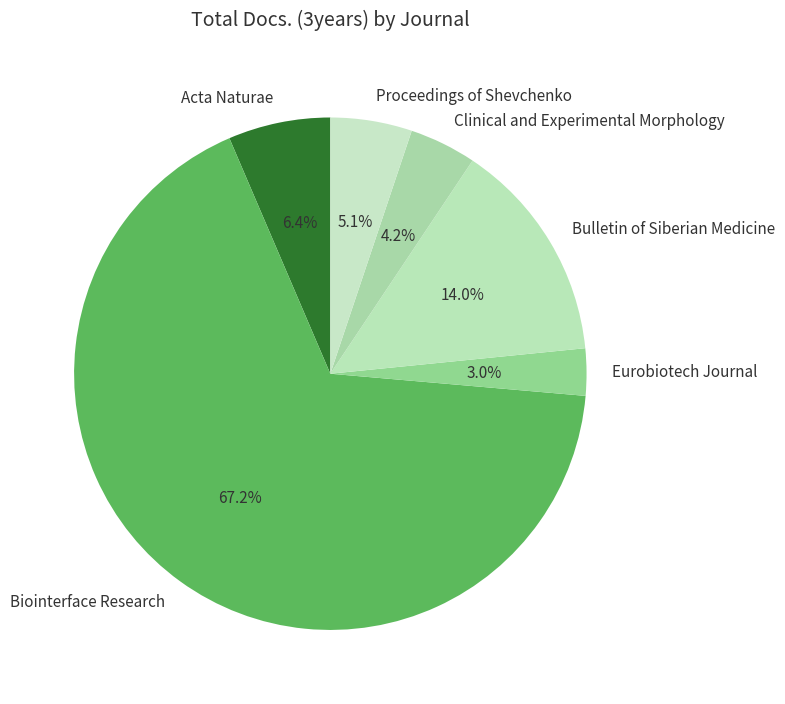

To the nearest percent, what is the average slice percentage?

17%